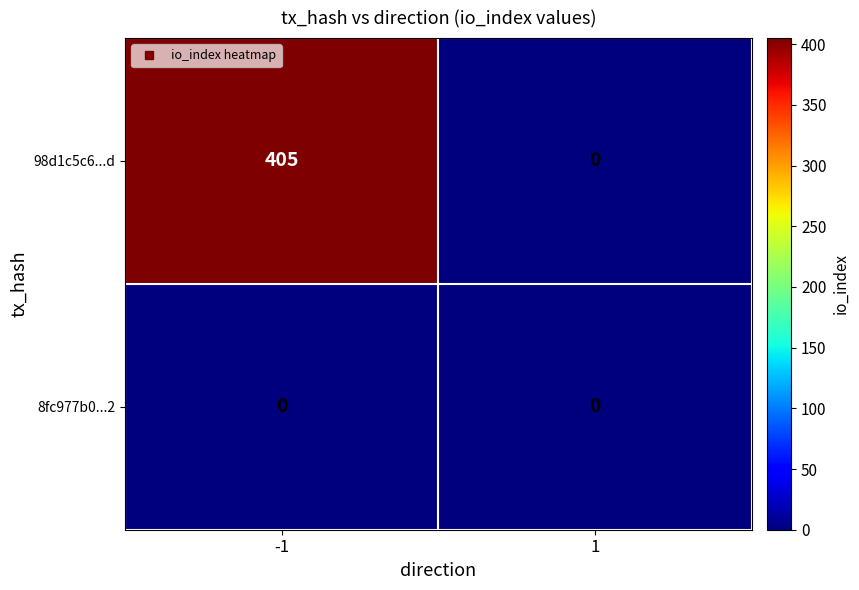

Count the number of categories in the chart.

2